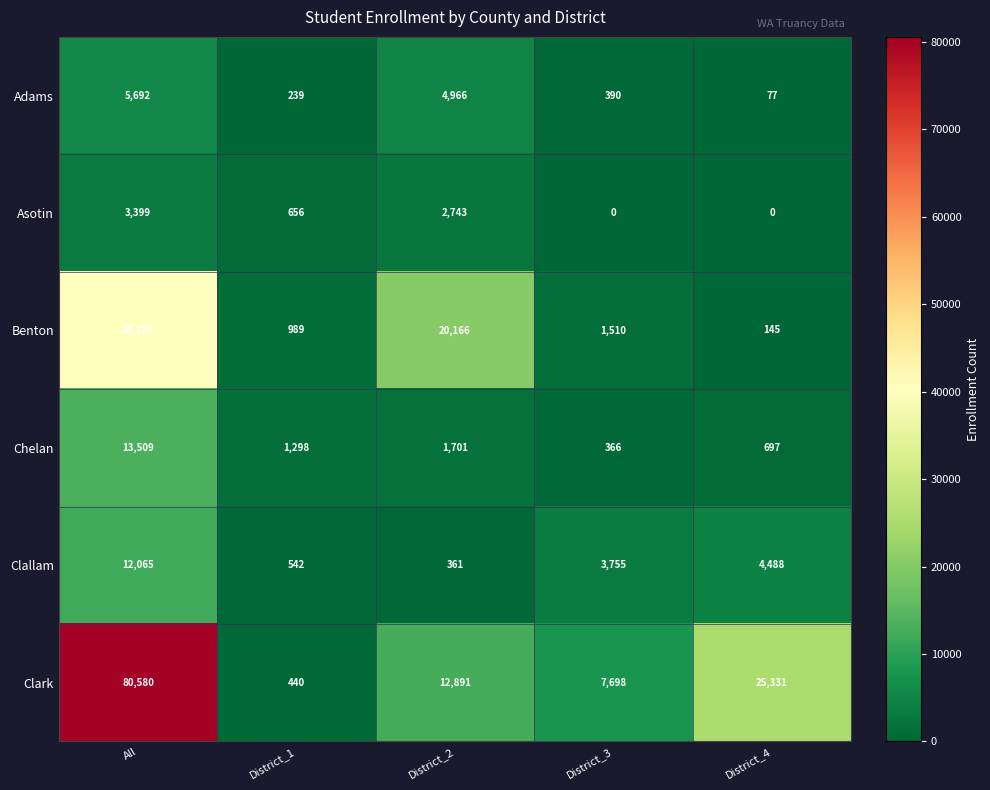

At how many categories does at least one series exceed 13612?

3